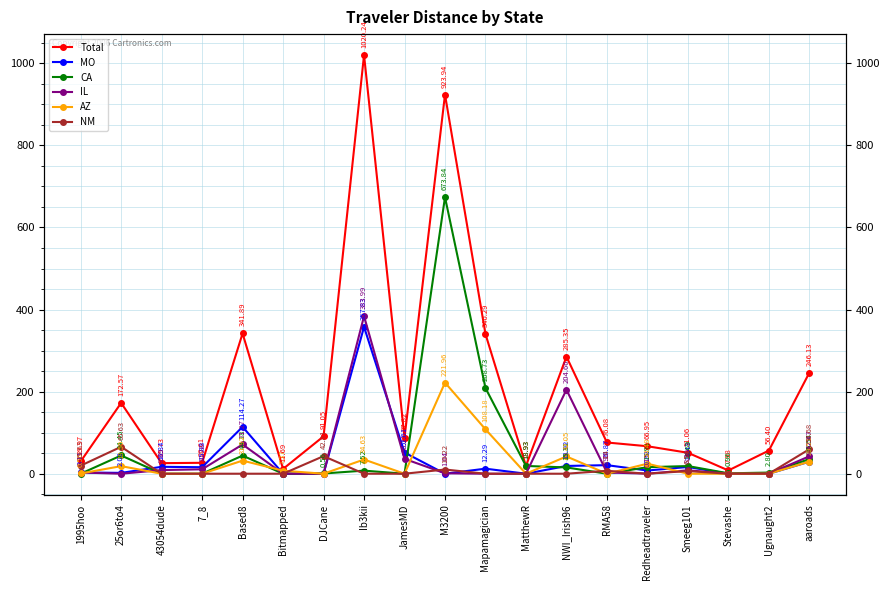

How many data points does each series have?

19